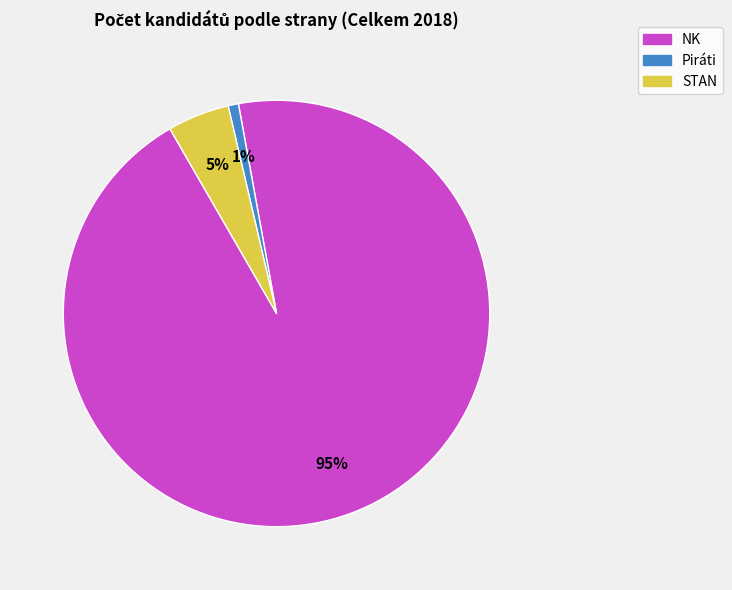

Do STAN and Piráti together represent more than half of the pie?

No